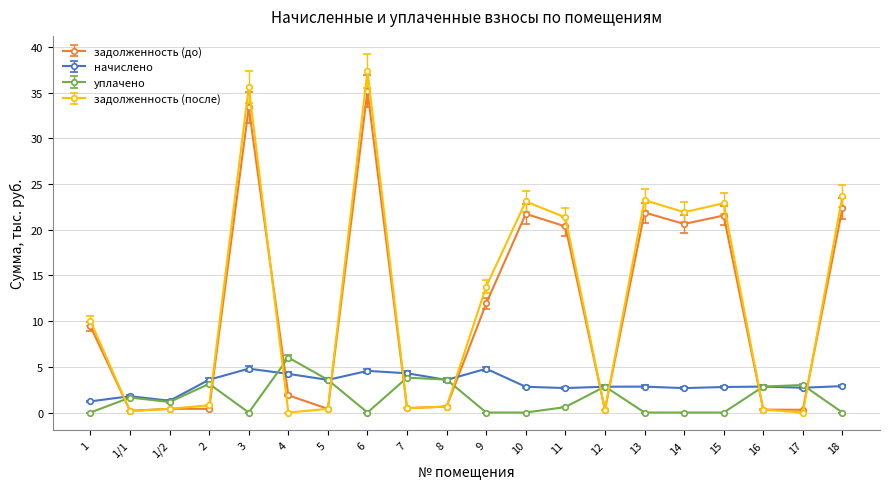

Count the number of data series in this chart.

4